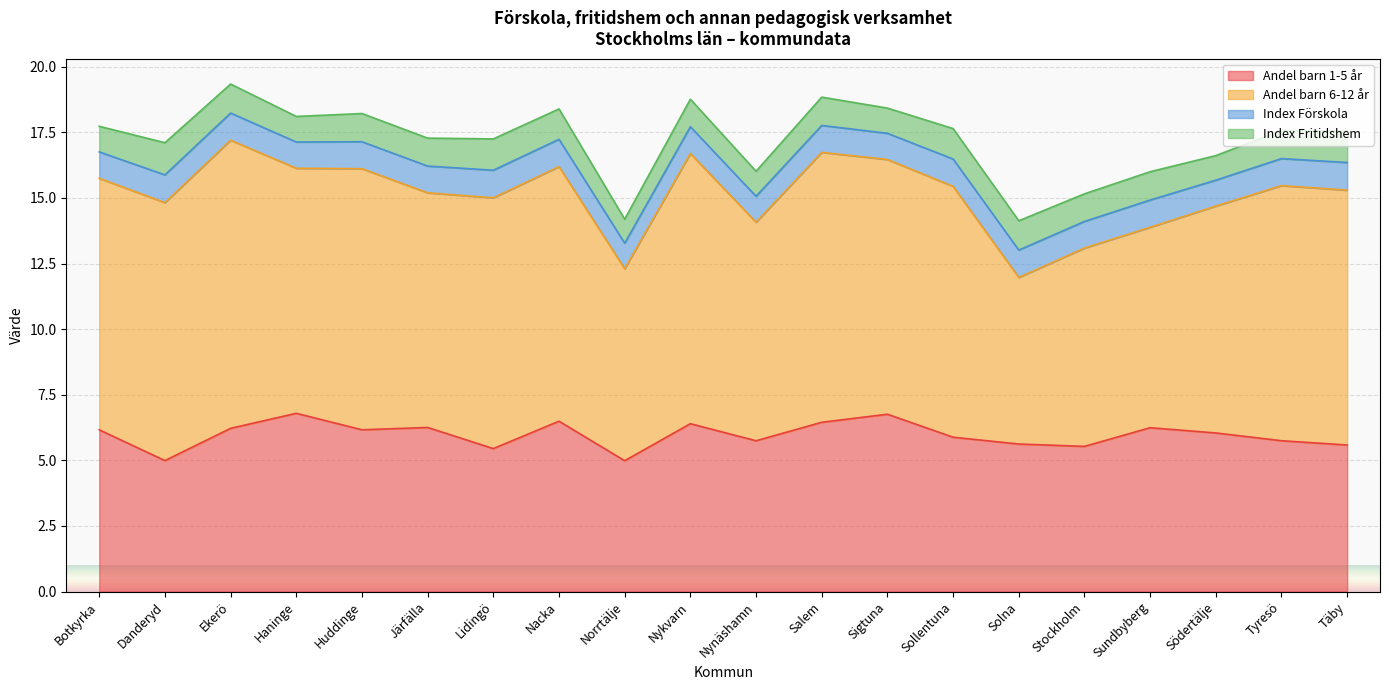

True or false: Andel barn 6-12 år and Andel barn 1-5 år cross at least once.

False